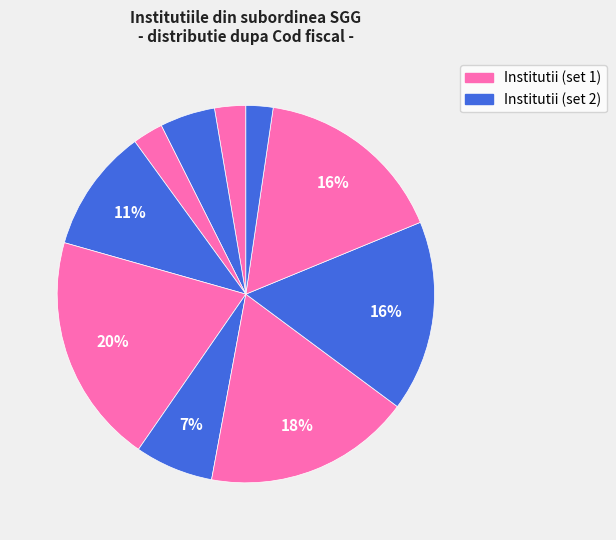

Is there a majority slice in this chart?

No